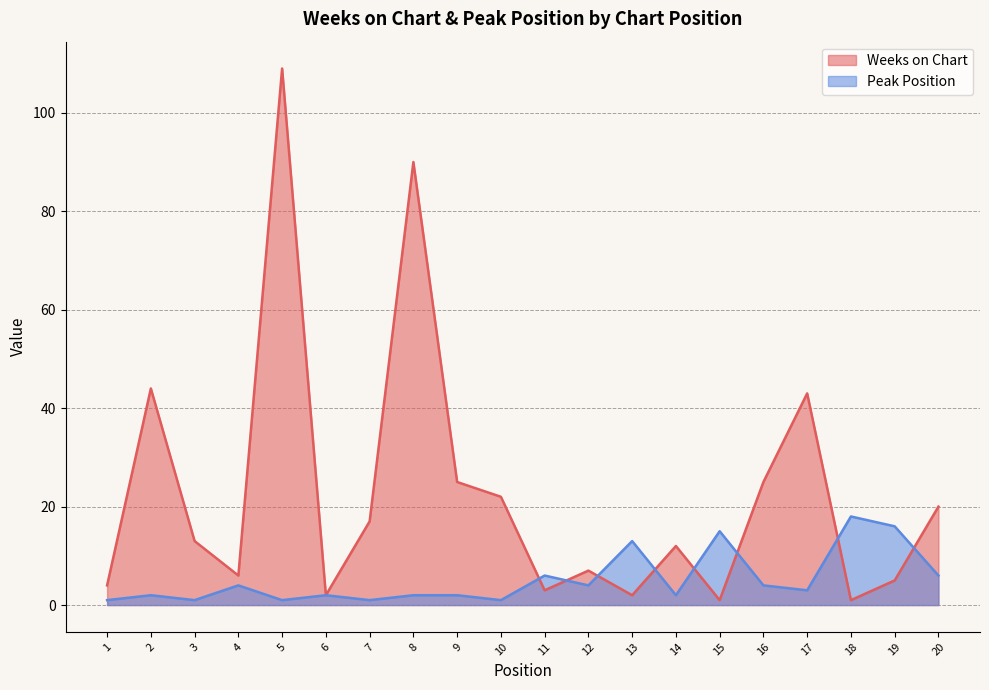

At how many categories does at least one series exceed 5?

18